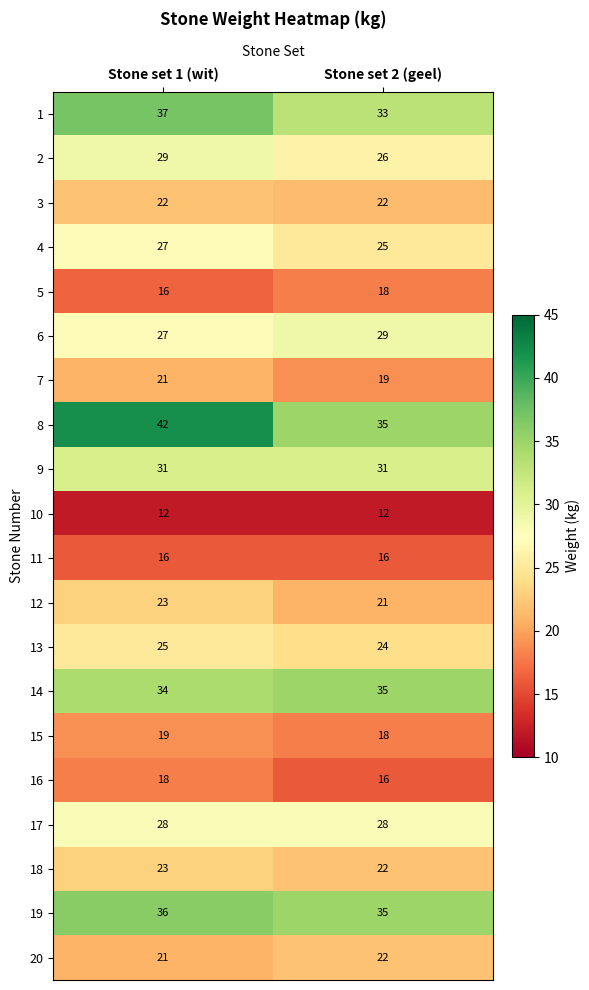

What is the highest value of the 12 series?

23